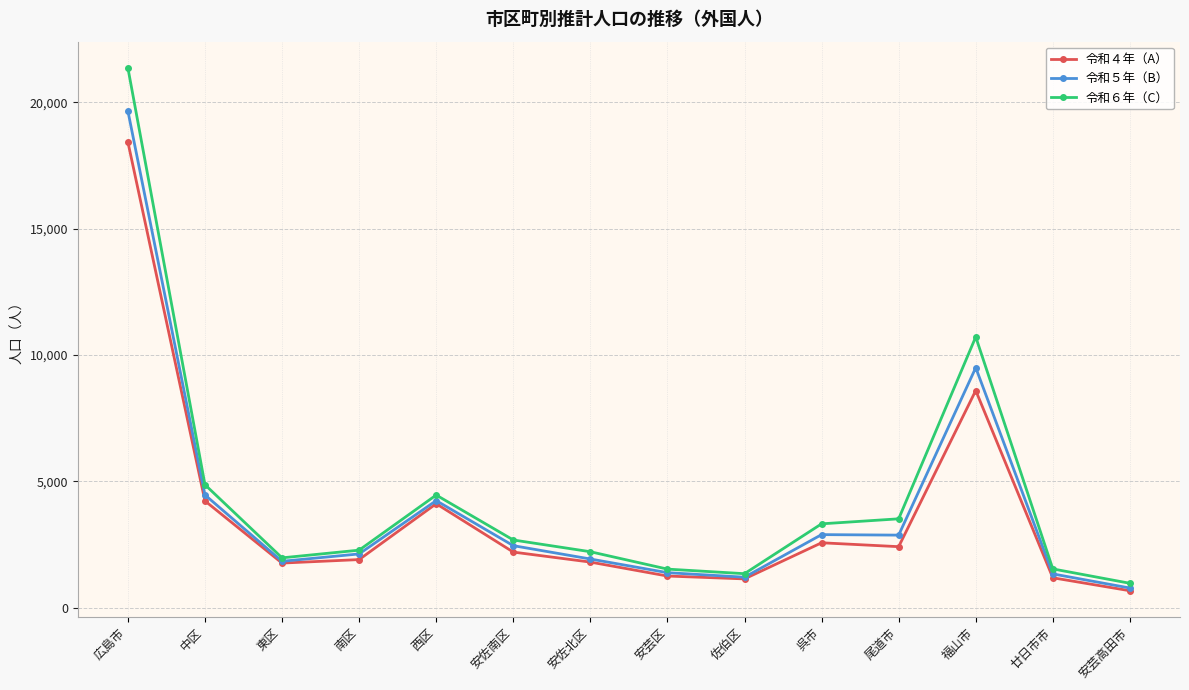

What is the value of the 令和４年（A） point at the 8th from the left?

1256